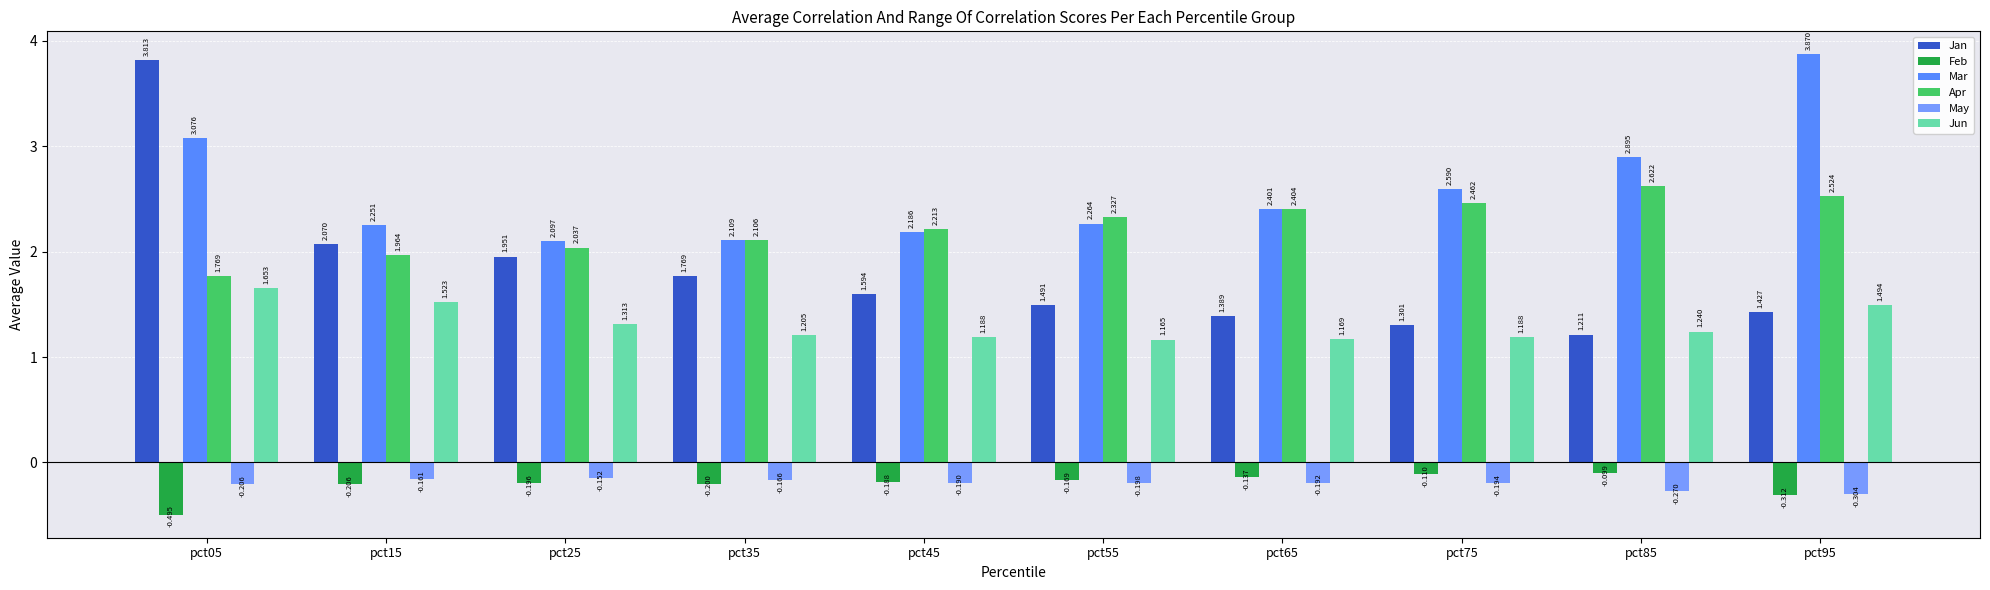

How many data points does each series have?

10